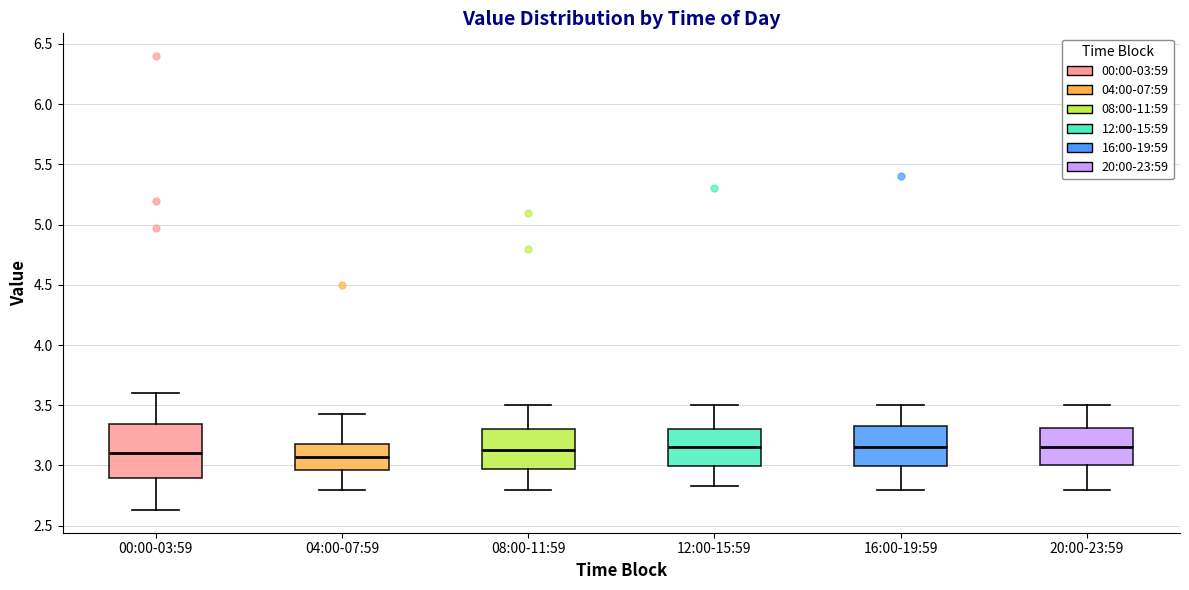

Where is the lower edge of the box for 16:00-19:59 on the y-axis? The values are not printed on the chart, so give them approximately, as read against the axis.

3.00